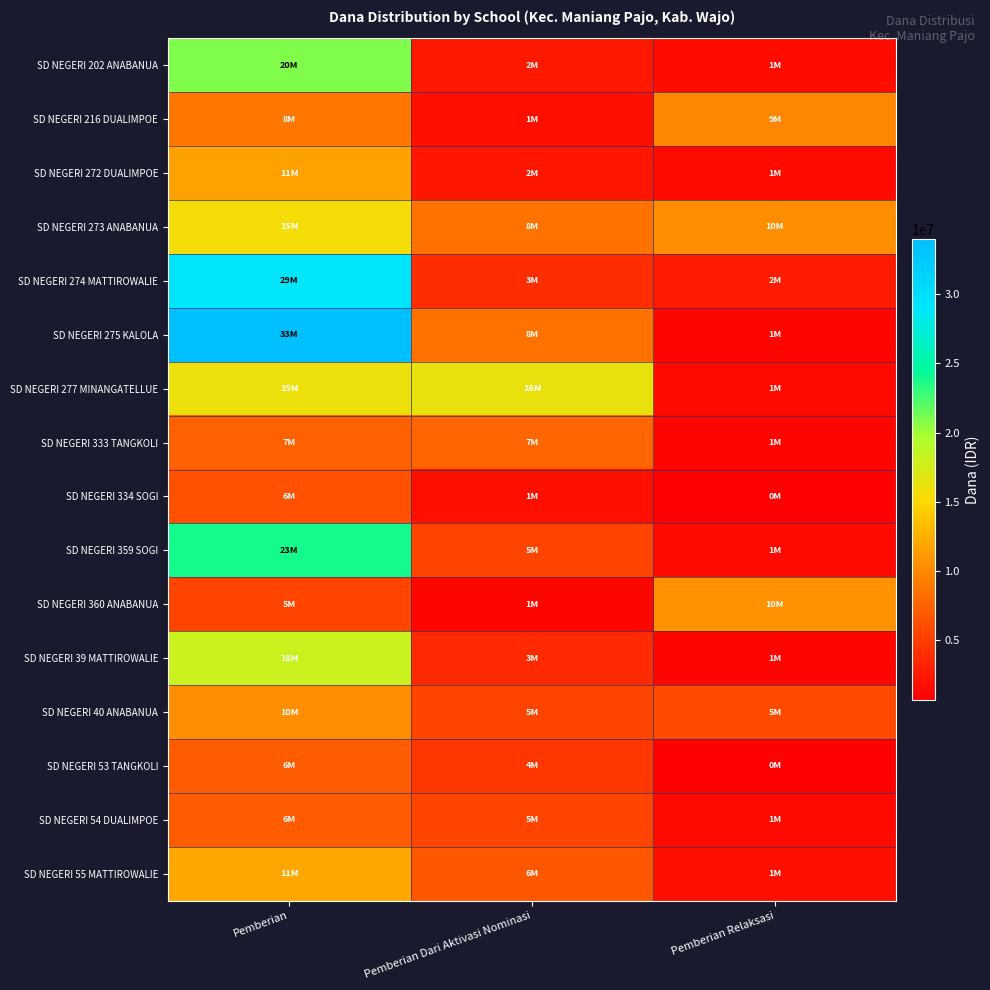

What is the total value across all series at Pemberian Relaksasi?

53100000